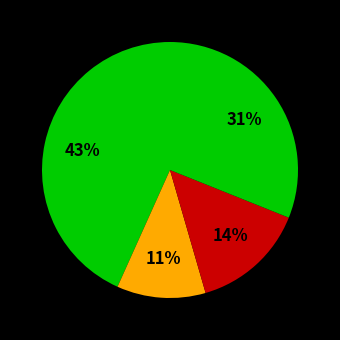

How many segments does this pie chart have?

4